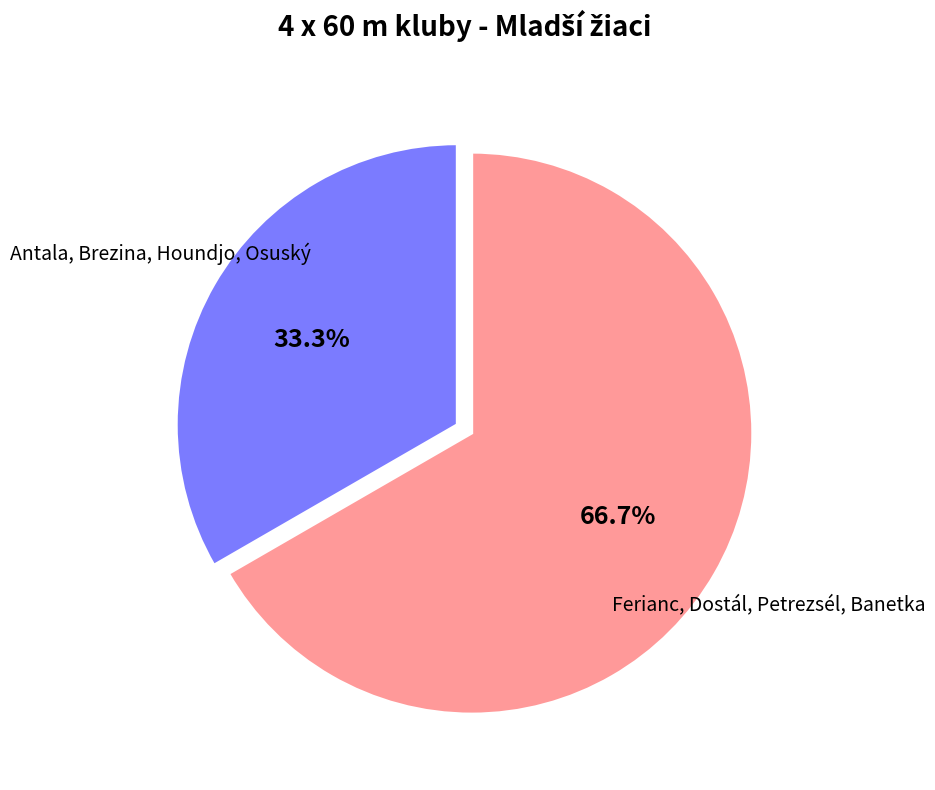

Rank the categories by value from lowest to highest.

Antala, Brezina, Houndjo, Osuský, Ferianc, Dostál, Petrezsél, Banetka